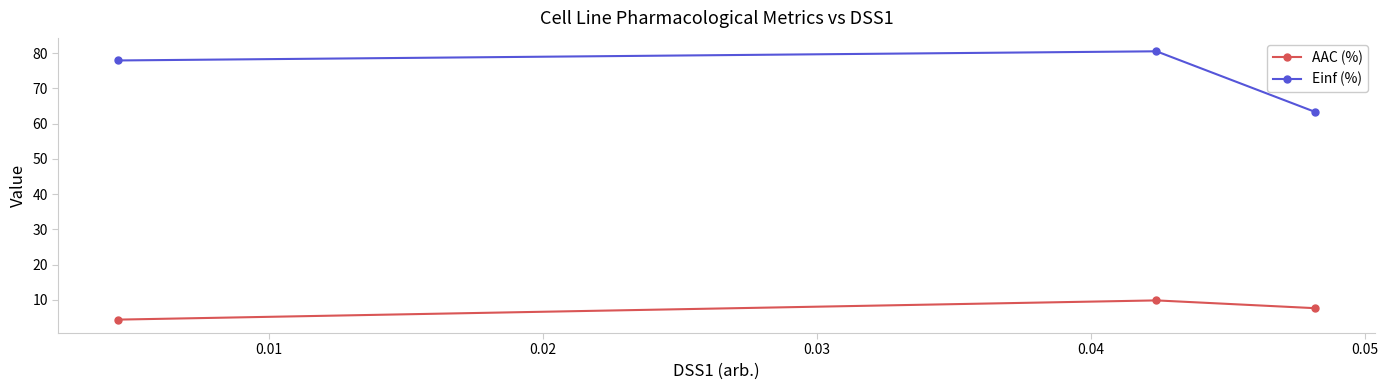

What is the difference between the second highest and minimum values in the AAC (%) series?

3.2